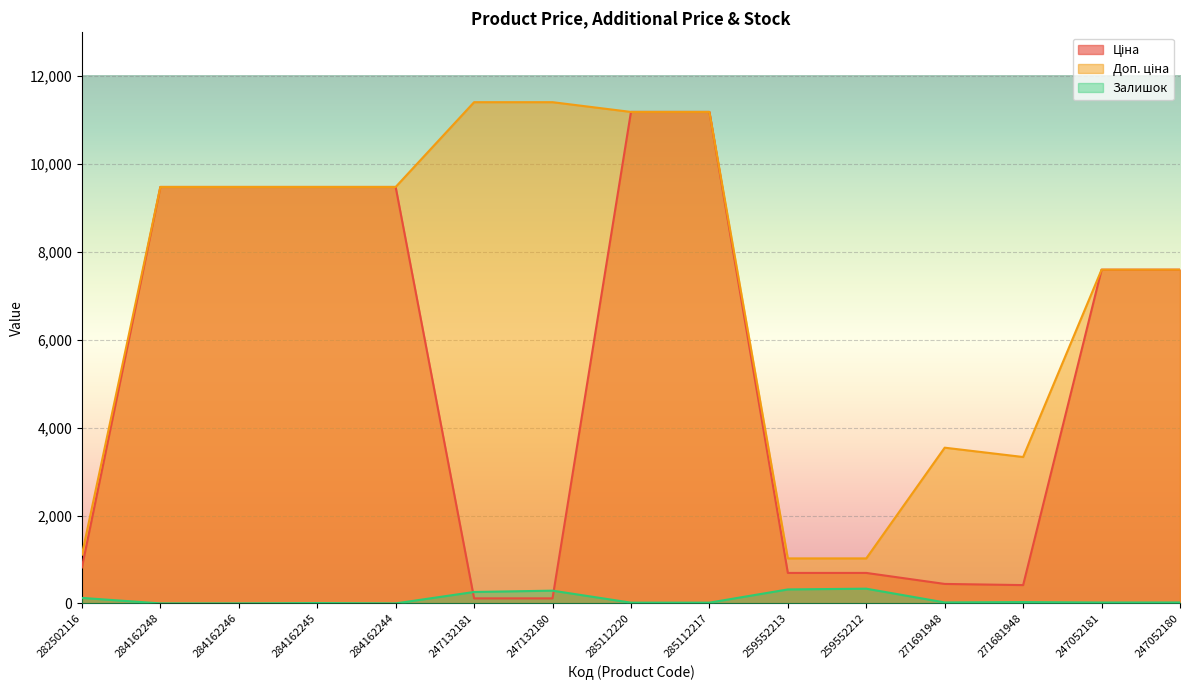

What is the value of the Залишок point at the 4th from the left?

8.0